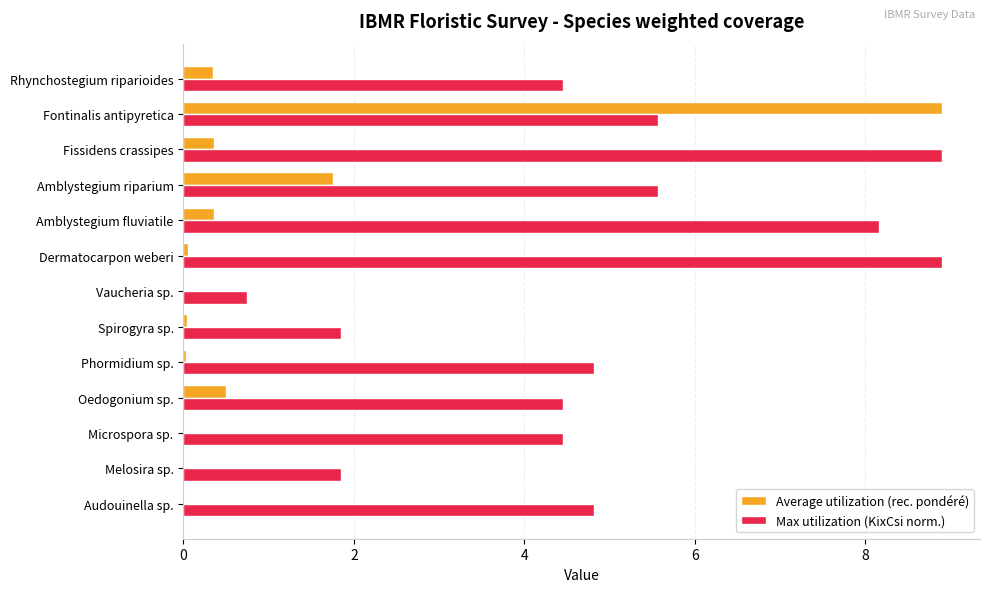

What is the greatest value displayed?

8.9